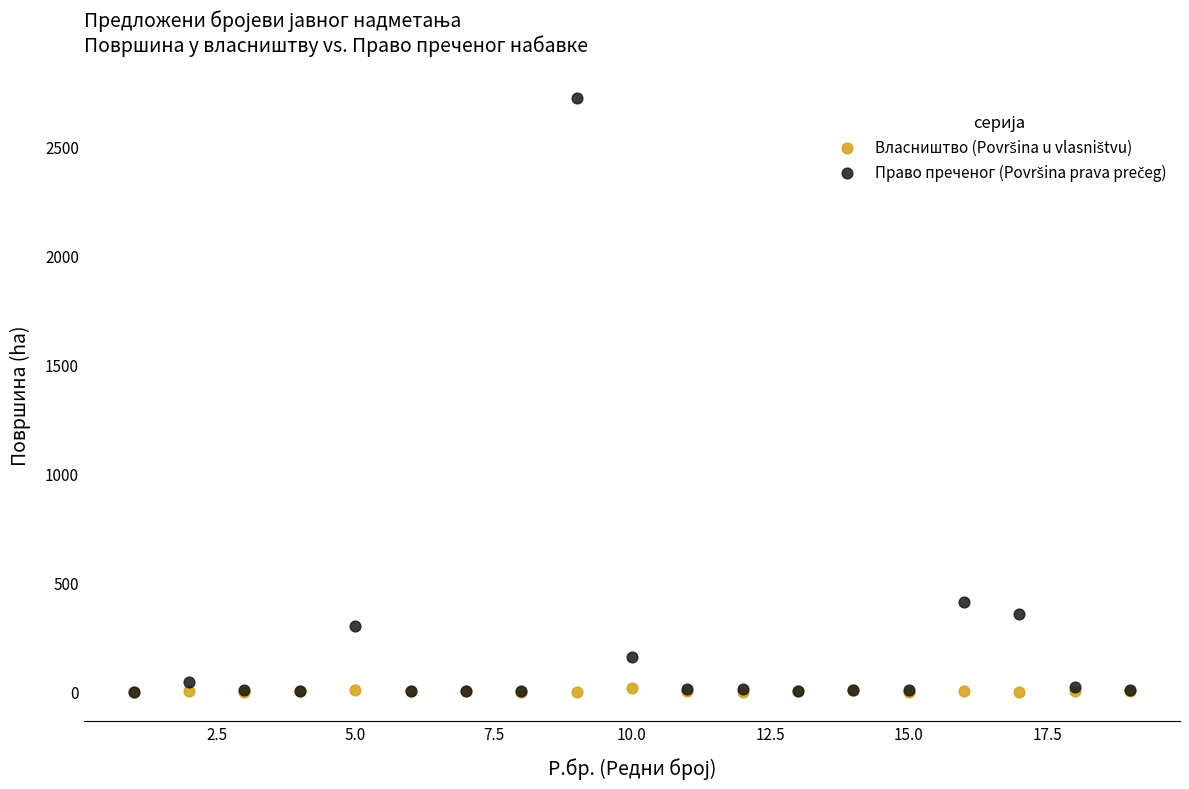

Across all series, what Y value is closest to 1362?

412.6